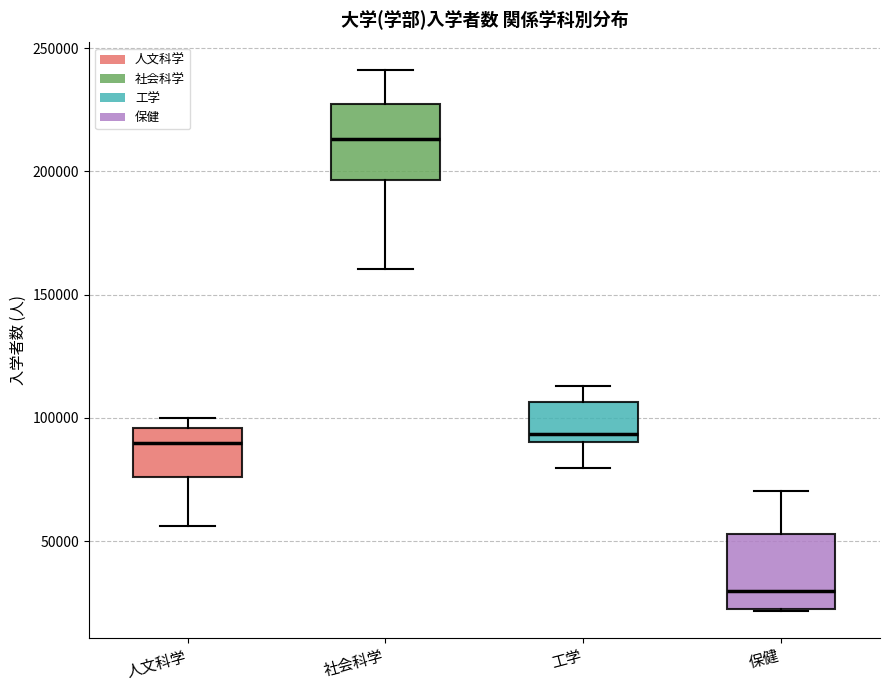

Where is the upper edge of the box for 人文科学 on the y-axis? The values are not printed on the chart, so give them approximately, as read against the axis.

95000